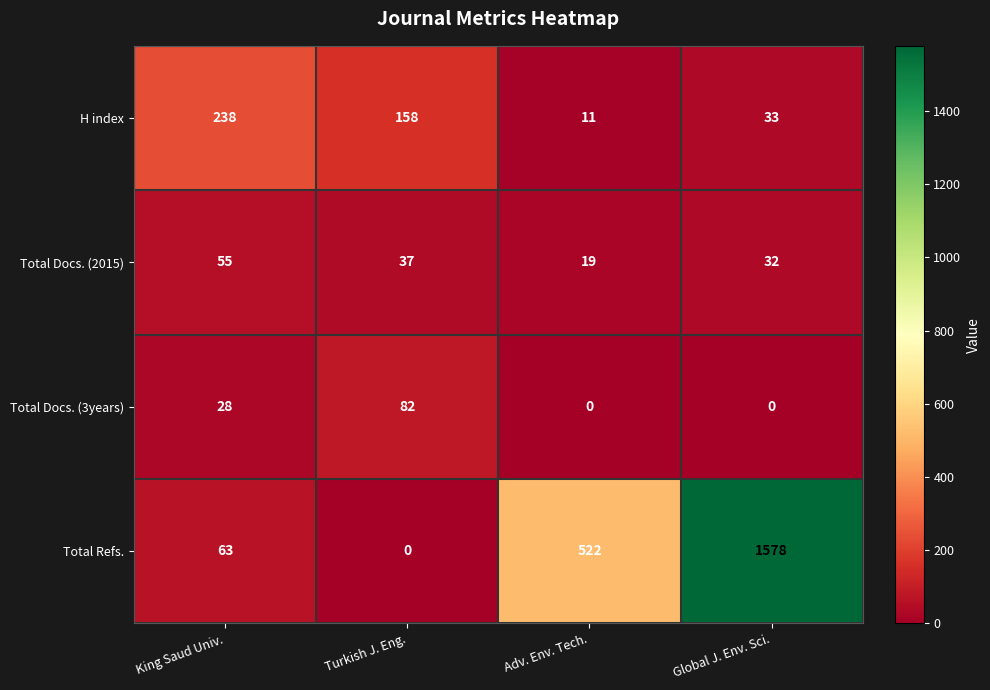

Reading left to right, what are all the values shown in this chart?

H index: King Saud Univ.=238	Turkish J. Eng.=158	Adv. Env. Tech.=11	Global J. Env. Sci.=33
Total Docs. (2015): King Saud Univ.=55	Turkish J. Eng.=37	Adv. Env. Tech.=19	Global J. Env. Sci.=32
Total Docs. (3years): King Saud Univ.=28	Turkish J. Eng.=82	Adv. Env. Tech.=0	Global J. Env. Sci.=0
Total Refs.: King Saud Univ.=63	Turkish J. Eng.=0	Adv. Env. Tech.=522	Global J. Env. Sci.=1578